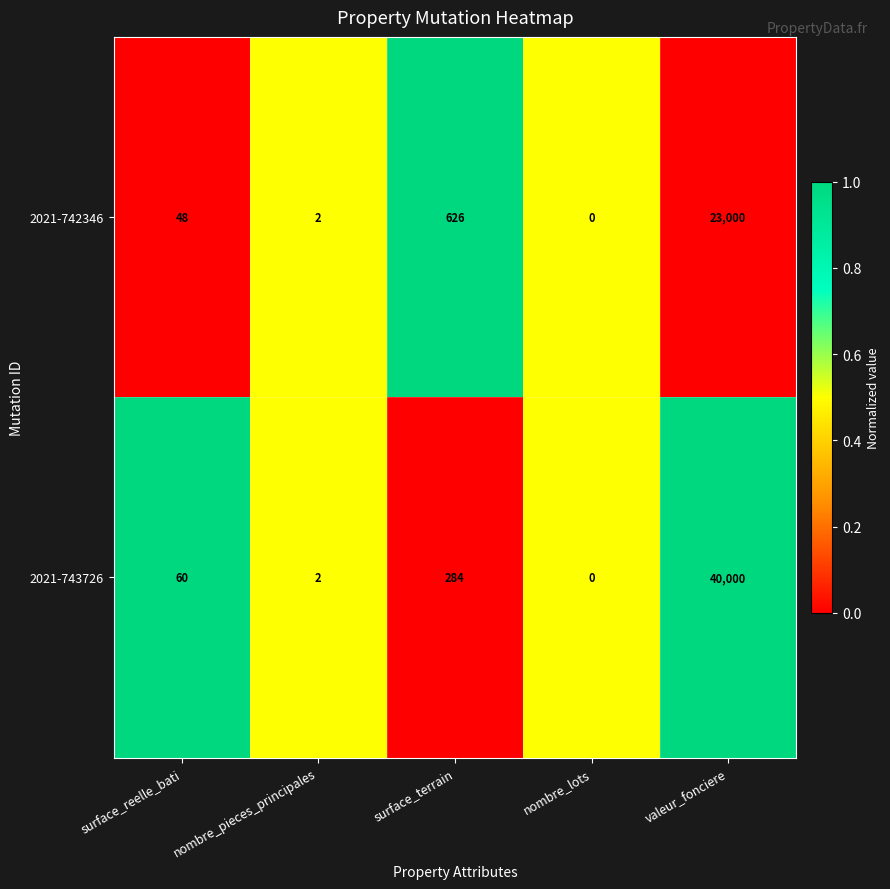

What is the greatest value displayed?

40000